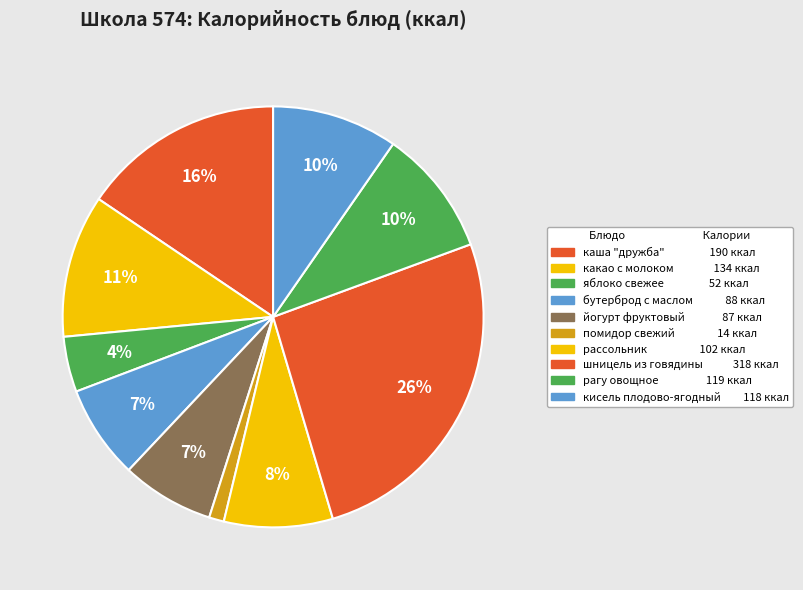

Is there a majority slice in this chart?

No